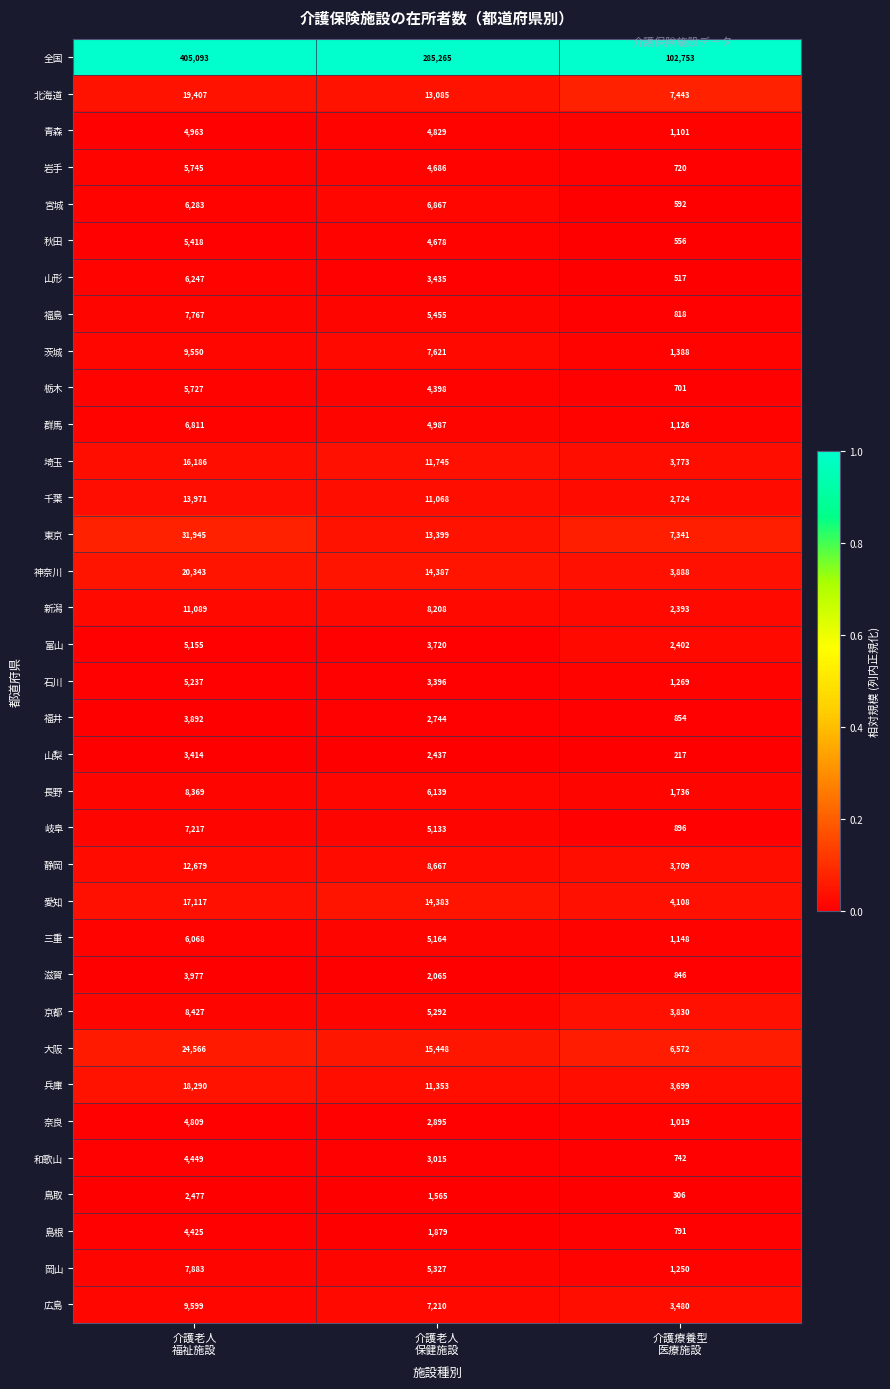

What is the sum of all 千葉 values?

27763